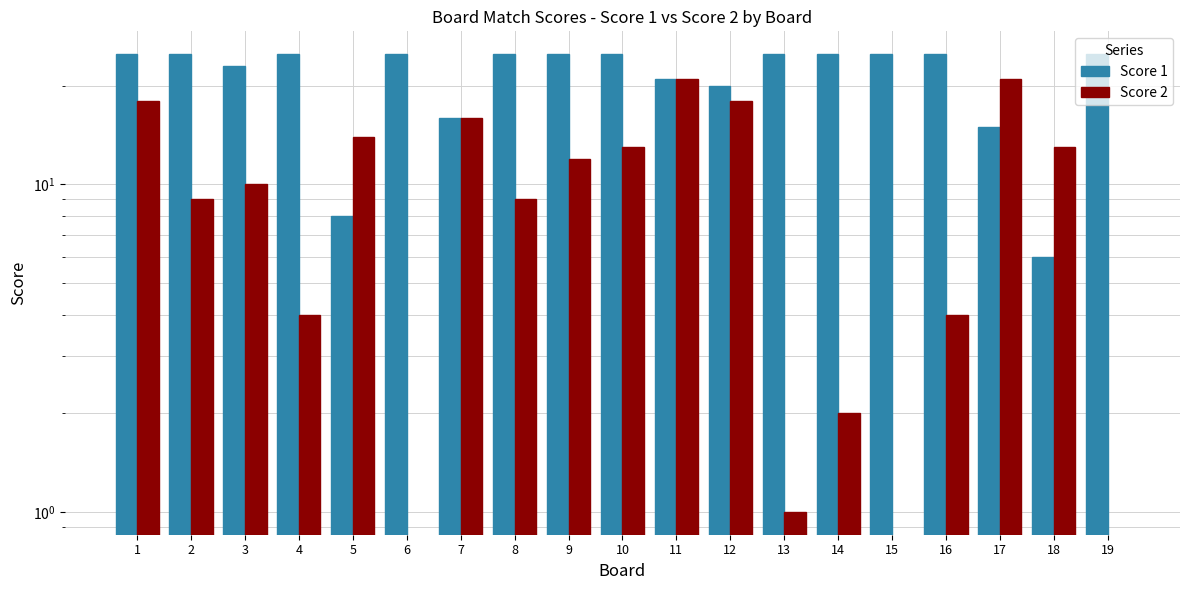

Which series has the largest total across all categories?

Score 1